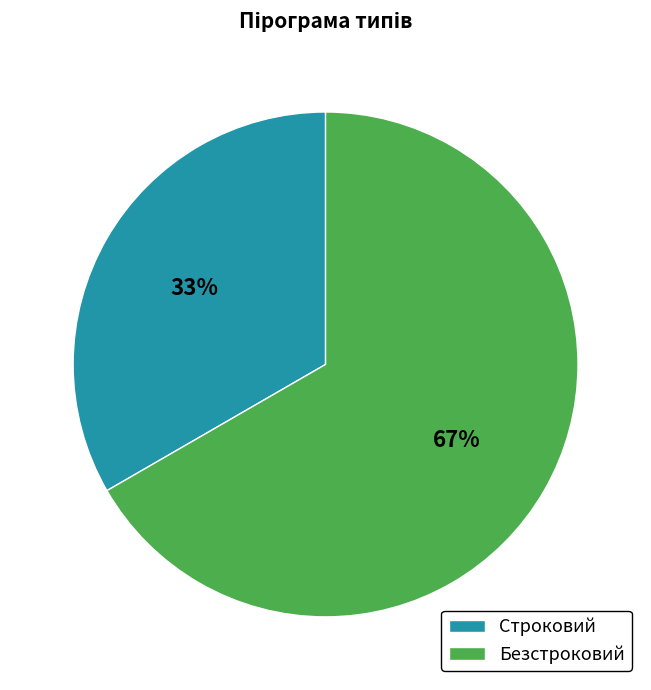

Which slice represents more than half of the pie?

Безстроковий